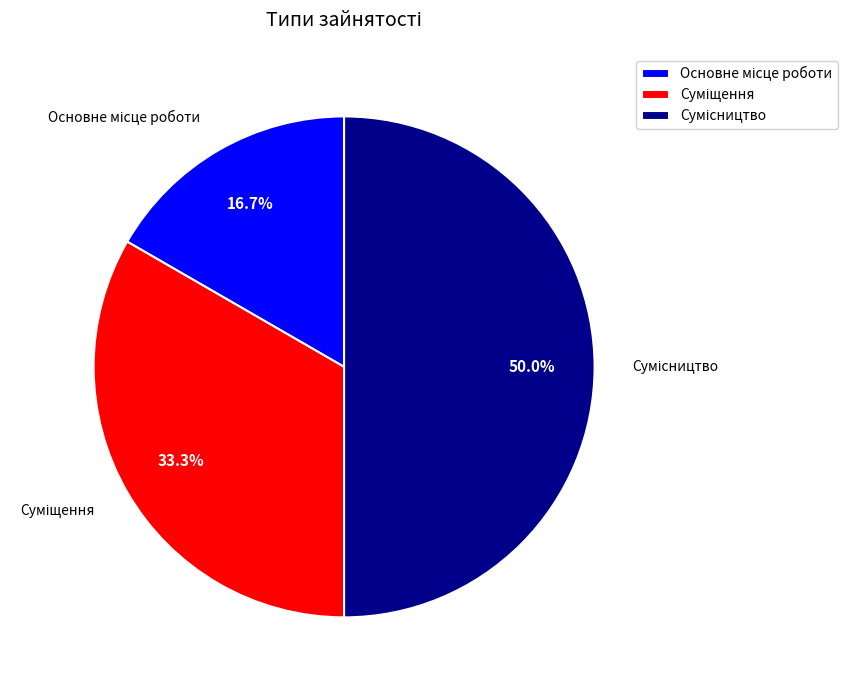

Does Суміщення account for over 50% of the chart?

No